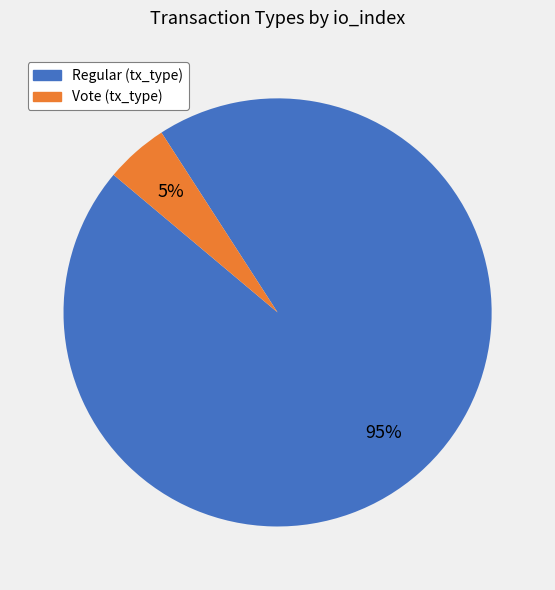

What percentage is the Vote slice, to the nearest percent?

5%